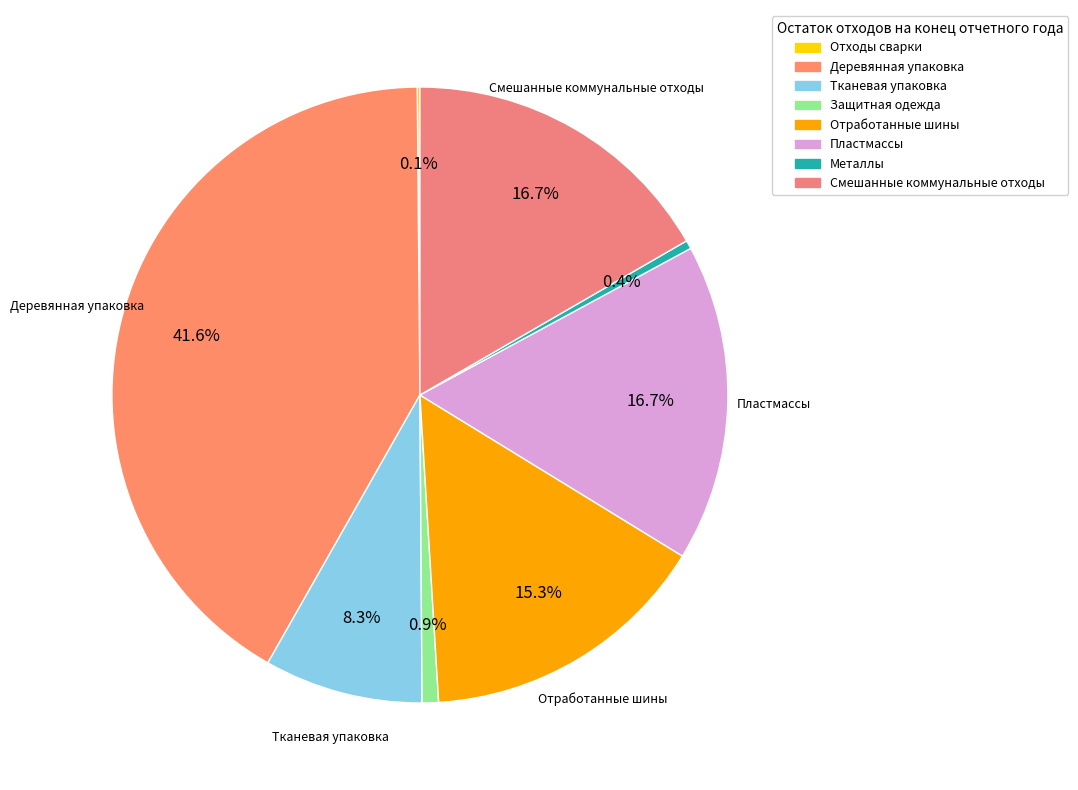

Count the number of slices in the pie.

8